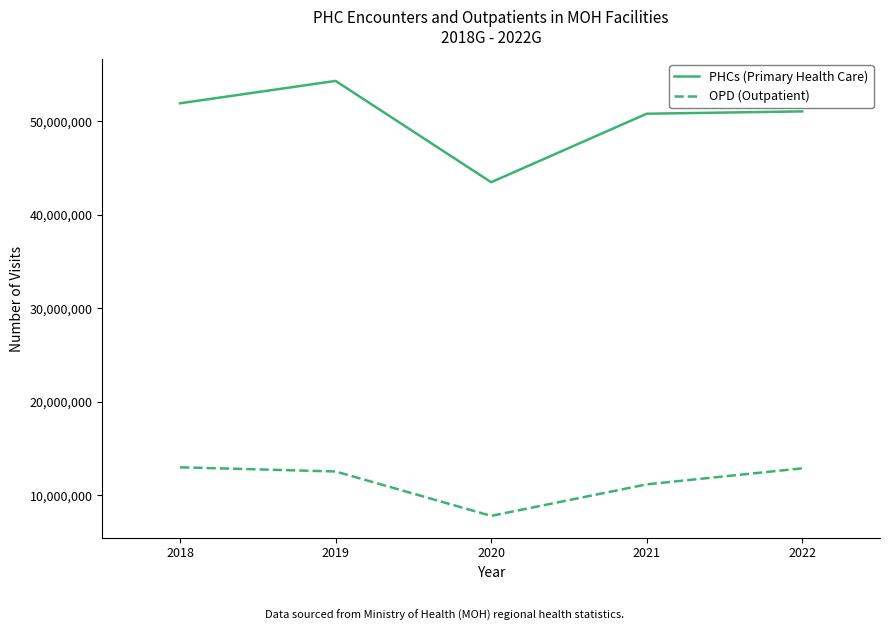

Is it true that PHCs (Primary Health Care) equals 35359998 at 2018?

False